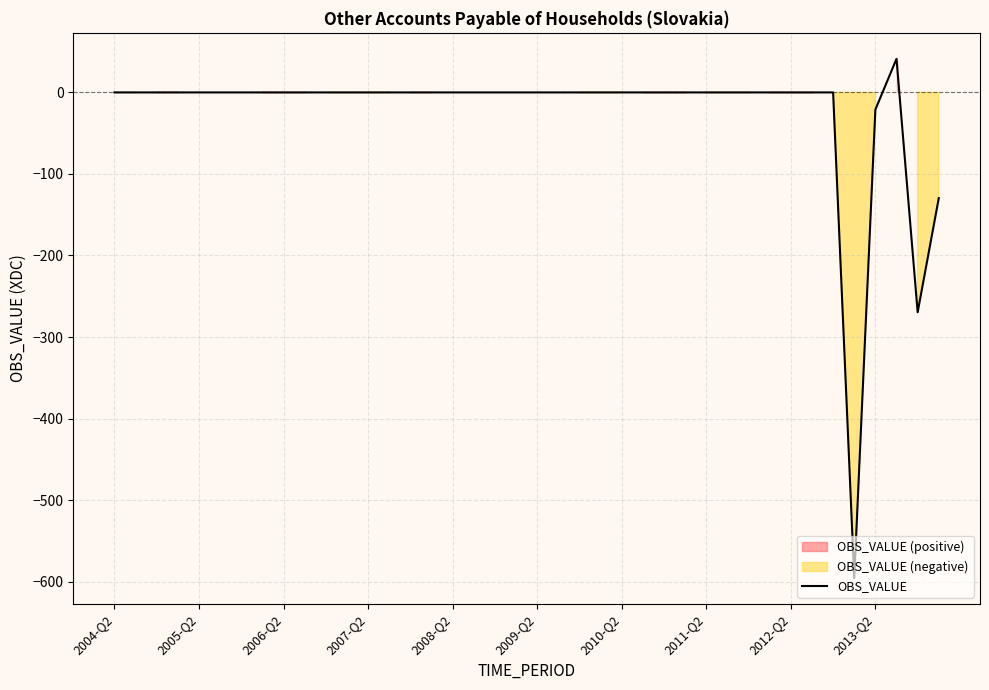

The value of OBS_VALUE at 2008-Q2 is -0.0. True or false?

True